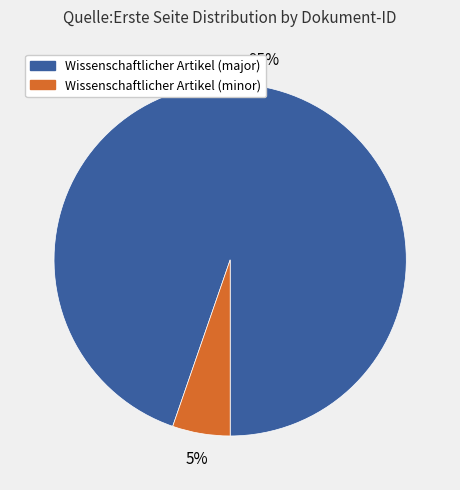

Is there any slice that represents more than half of the pie?

Yes